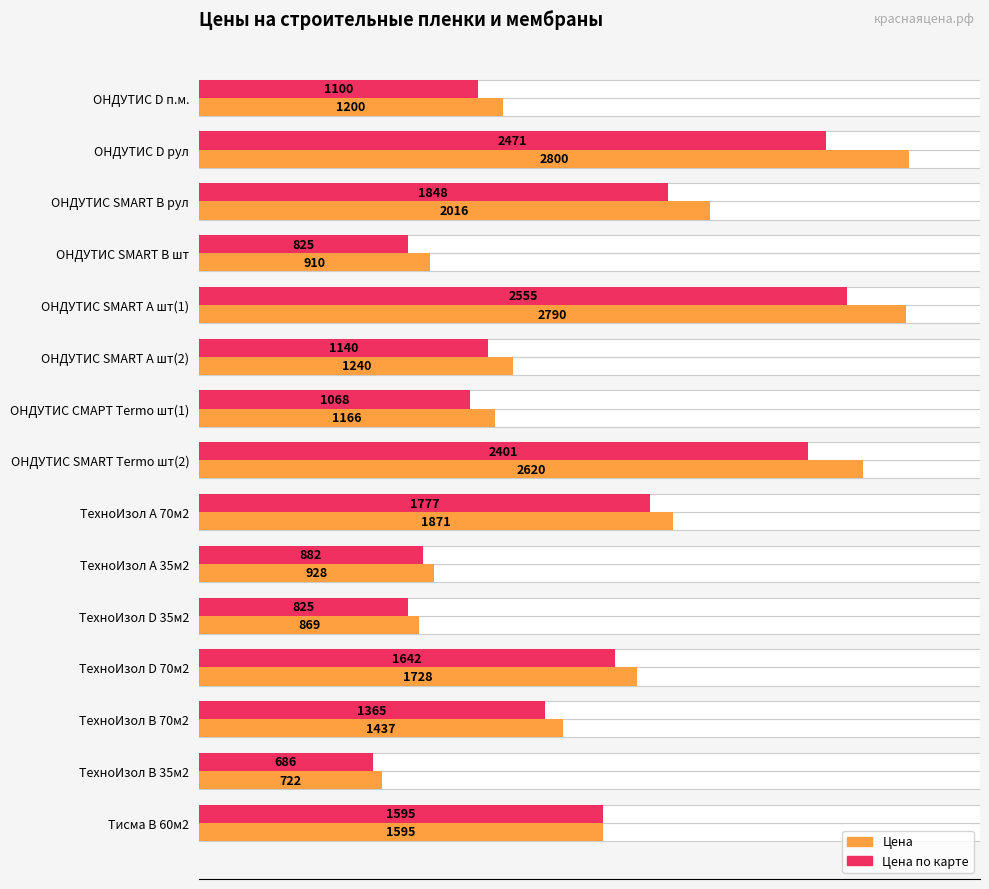

What is the smallest value displayed?

686